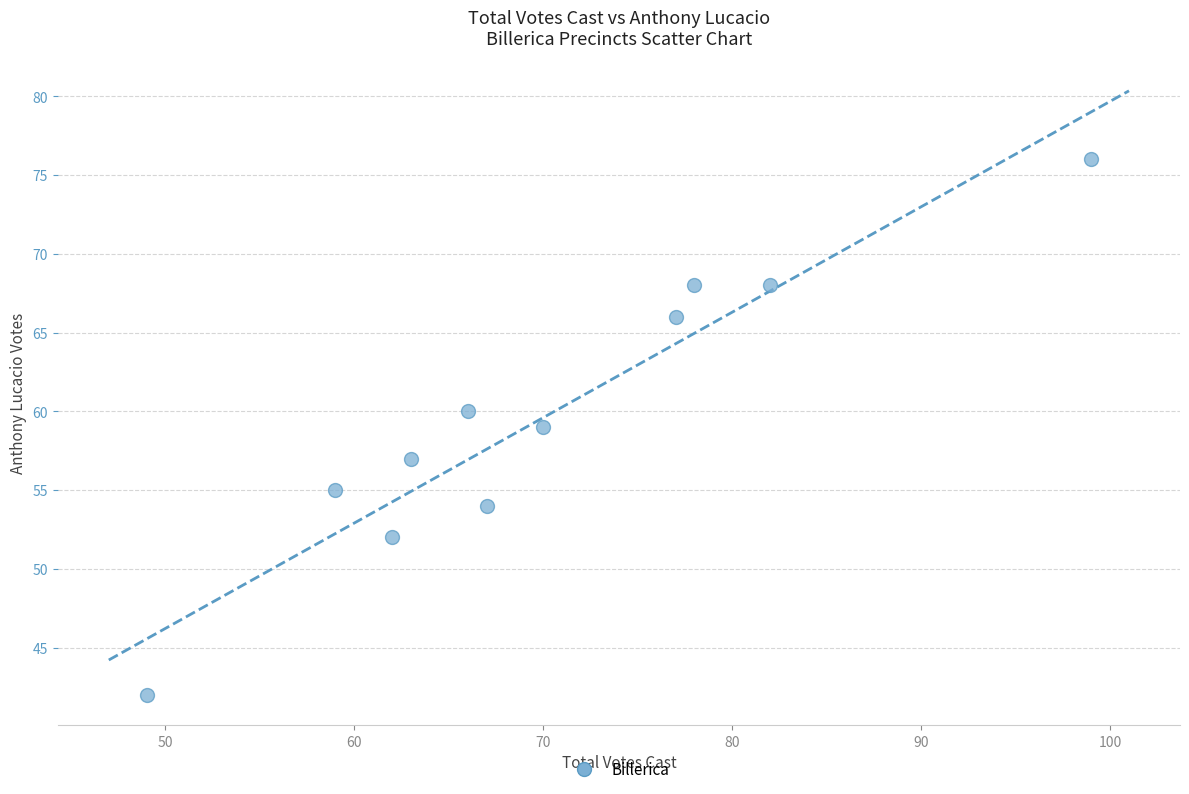

What is the range of Y values (max minus min)?

34